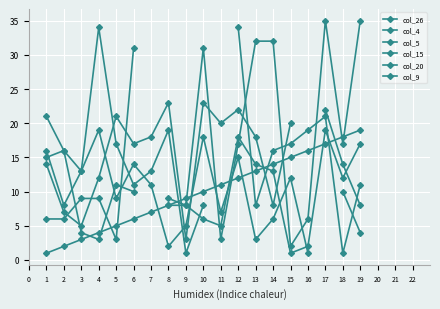

How many distinct data groups are displayed?

6